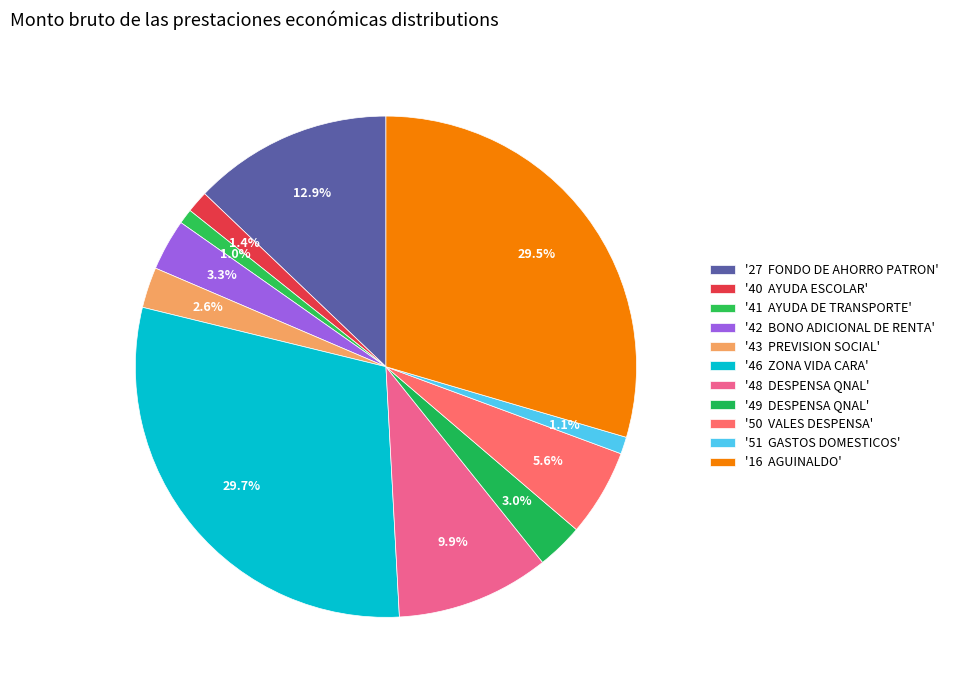

How many slices are in this pie chart?

11